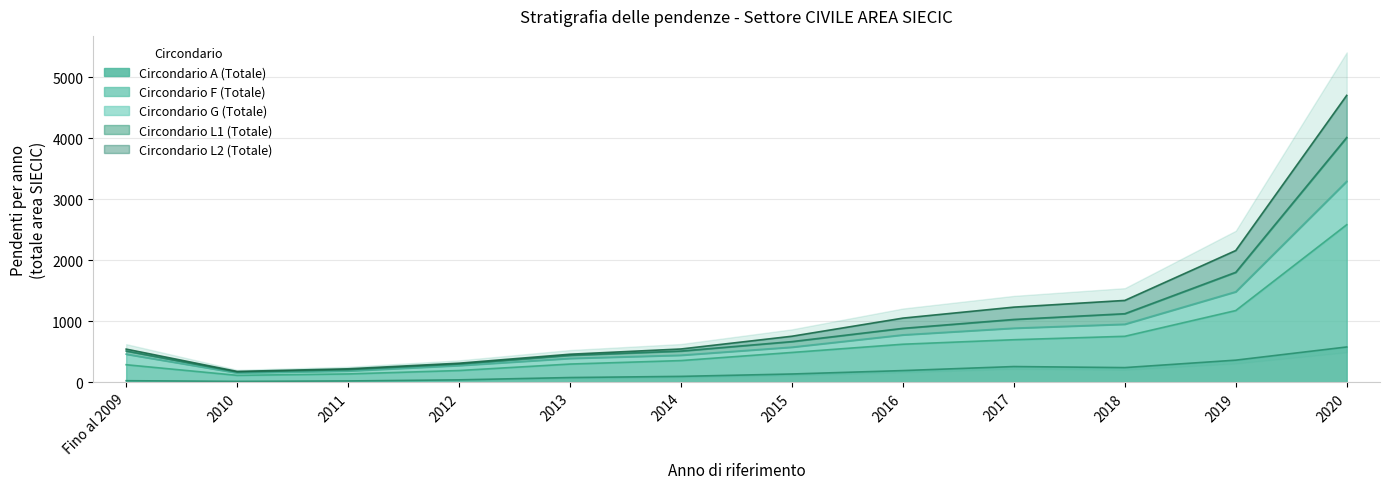

The Circondario A (Totale) series shows 859 at 2020. True or false?

False